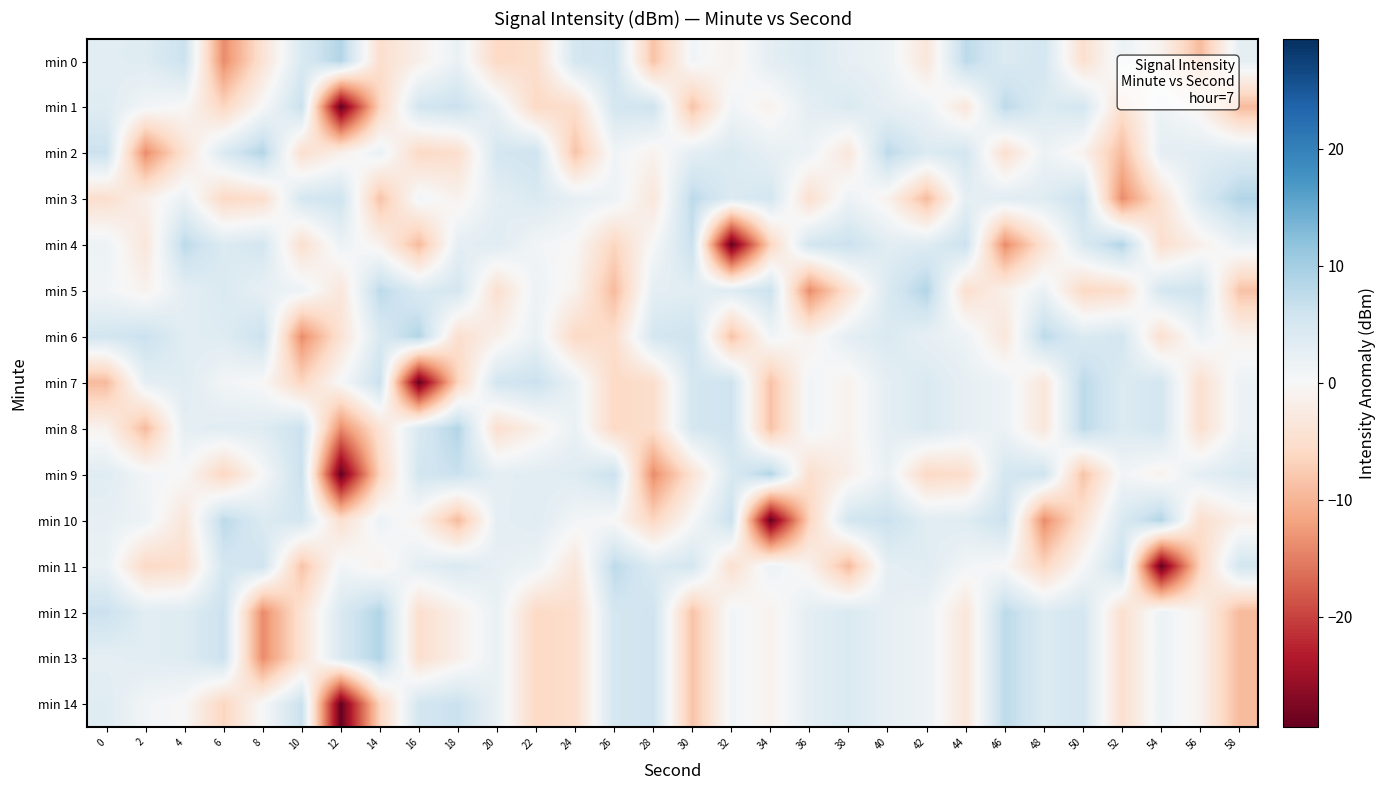

Which series changed the most between 16 and 56?

min 7